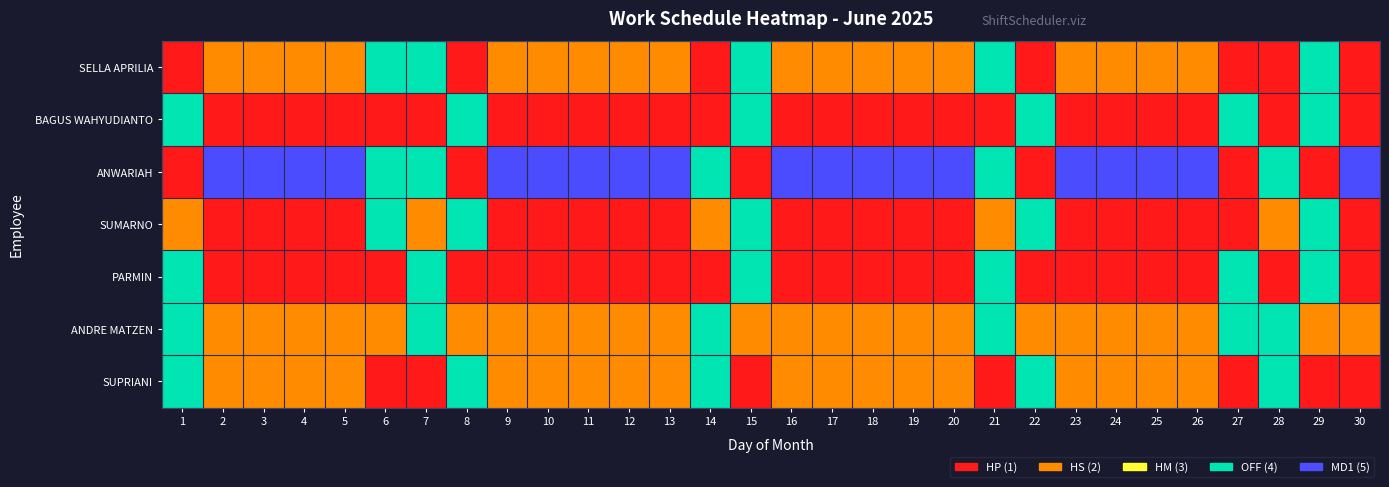

Between 4 and 14, which series saw the biggest shift?

ANDRE MATZEN